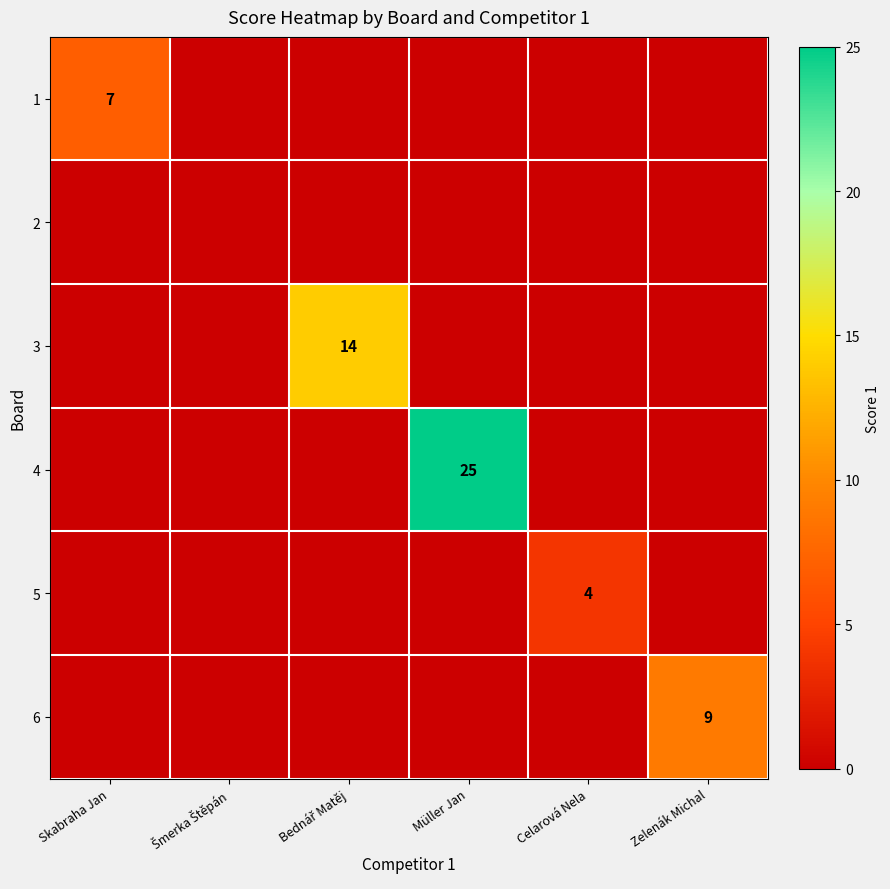

The 4 series shows 6 at Müller Jan. True or false?

False